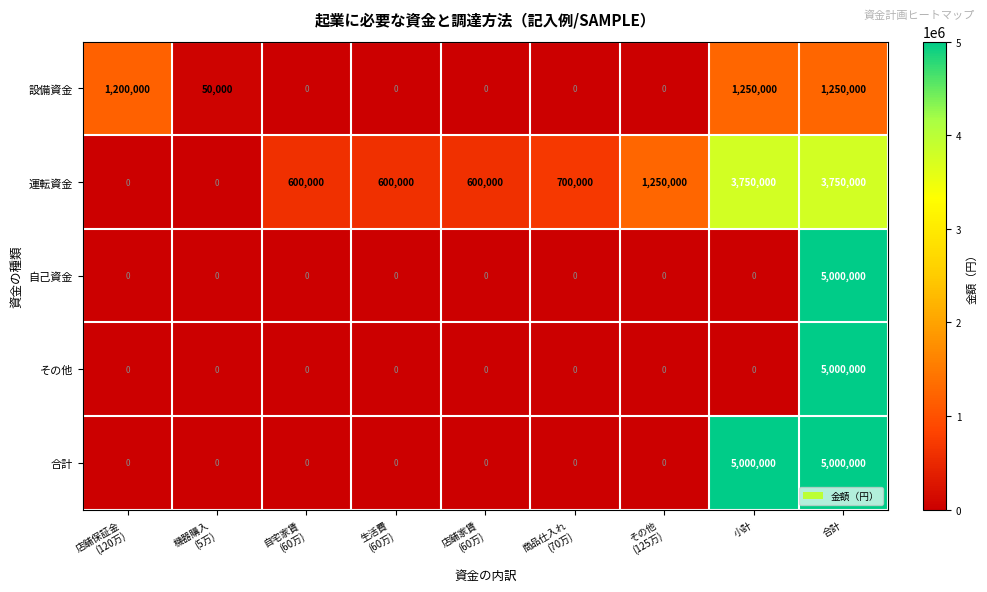

True or false: 自己資金 has a value of 5000000 at 合計.

True